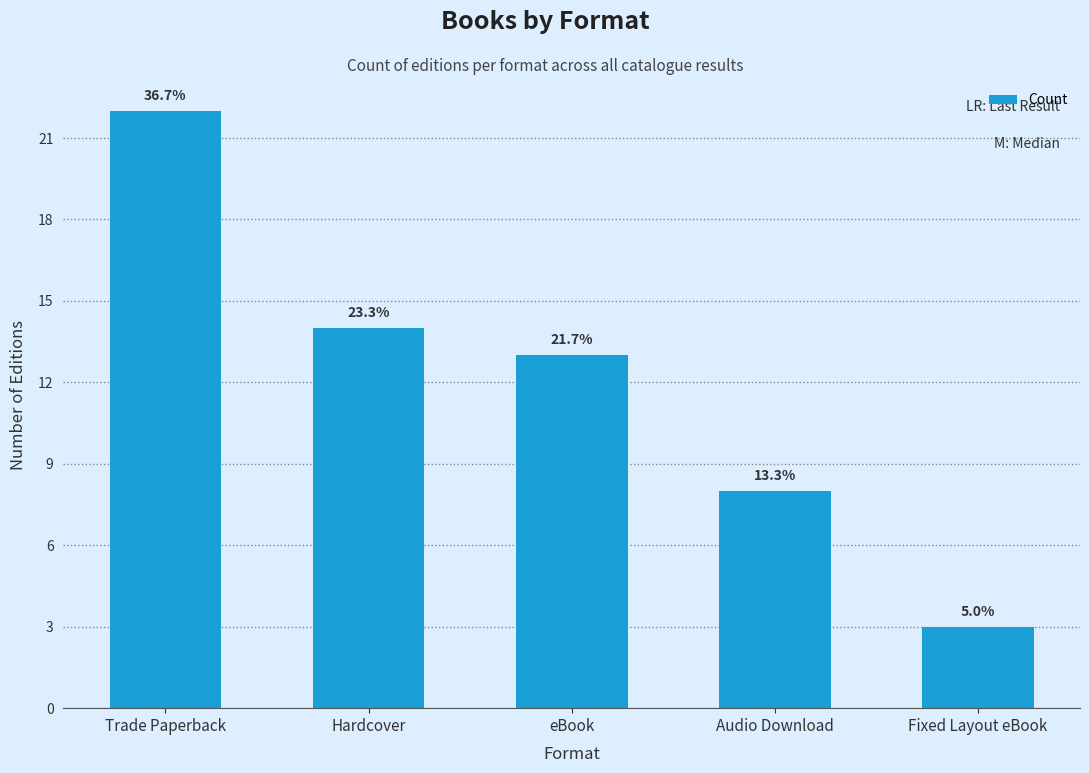

Which has a higher value, Hardcover or Trade Paperback?

Trade Paperback